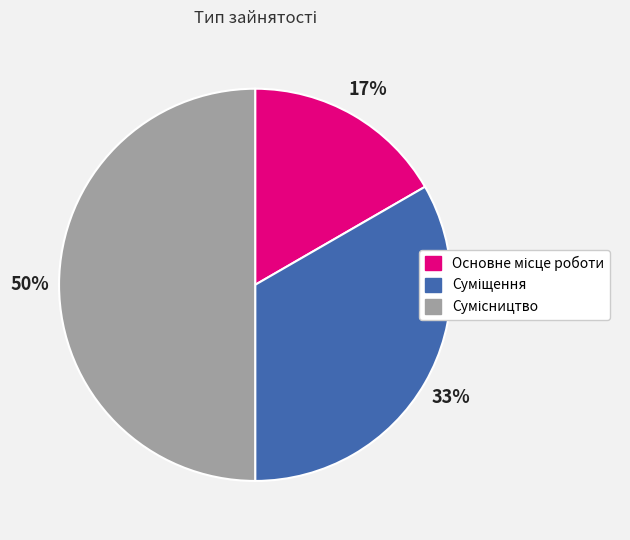

To the nearest percent, what is the difference between the largest and smallest slice percentages?

33%